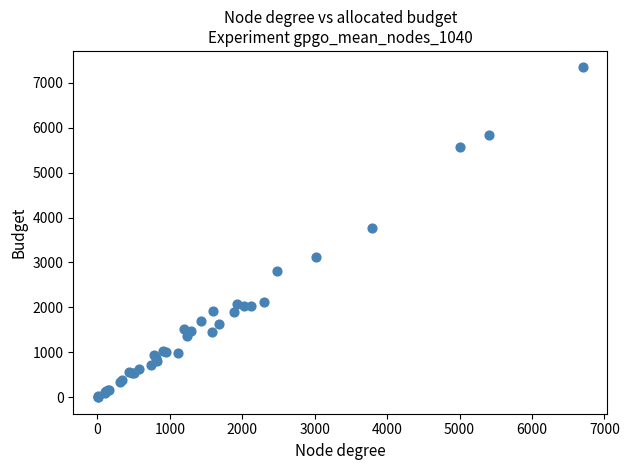

What Y value in the scatter plot is closest to 3671?

3771